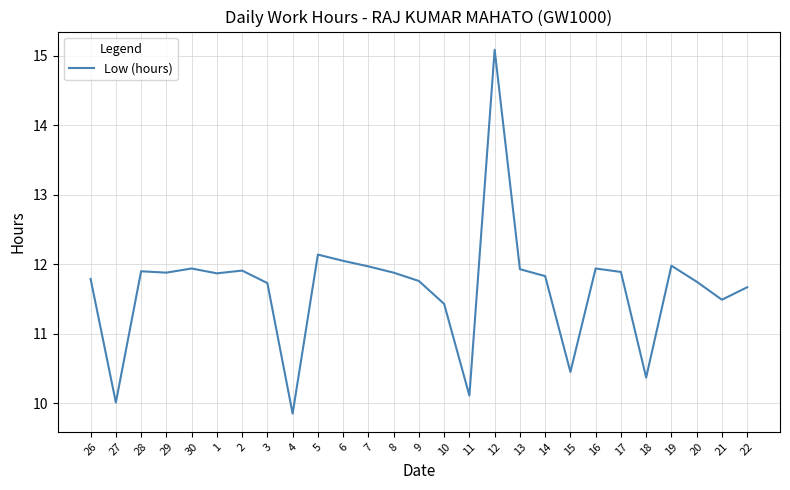

Which category has the highest value across all series?

12